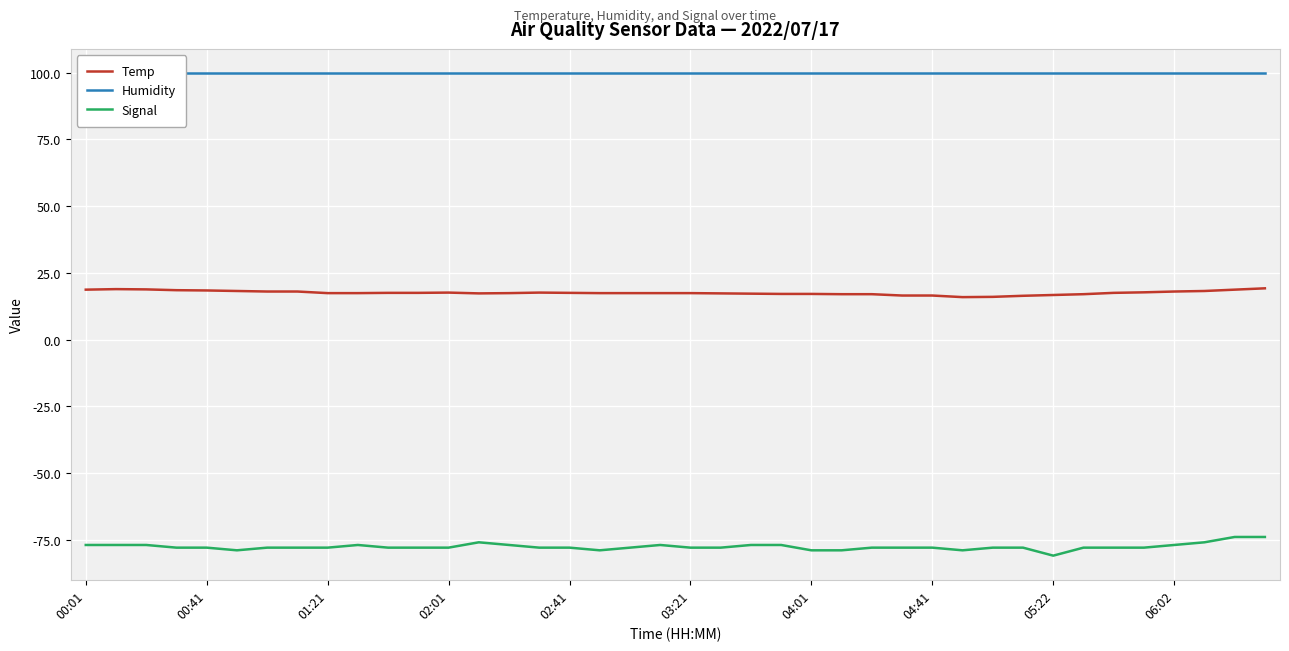

Where does the Signal series first go above -78?

00:01